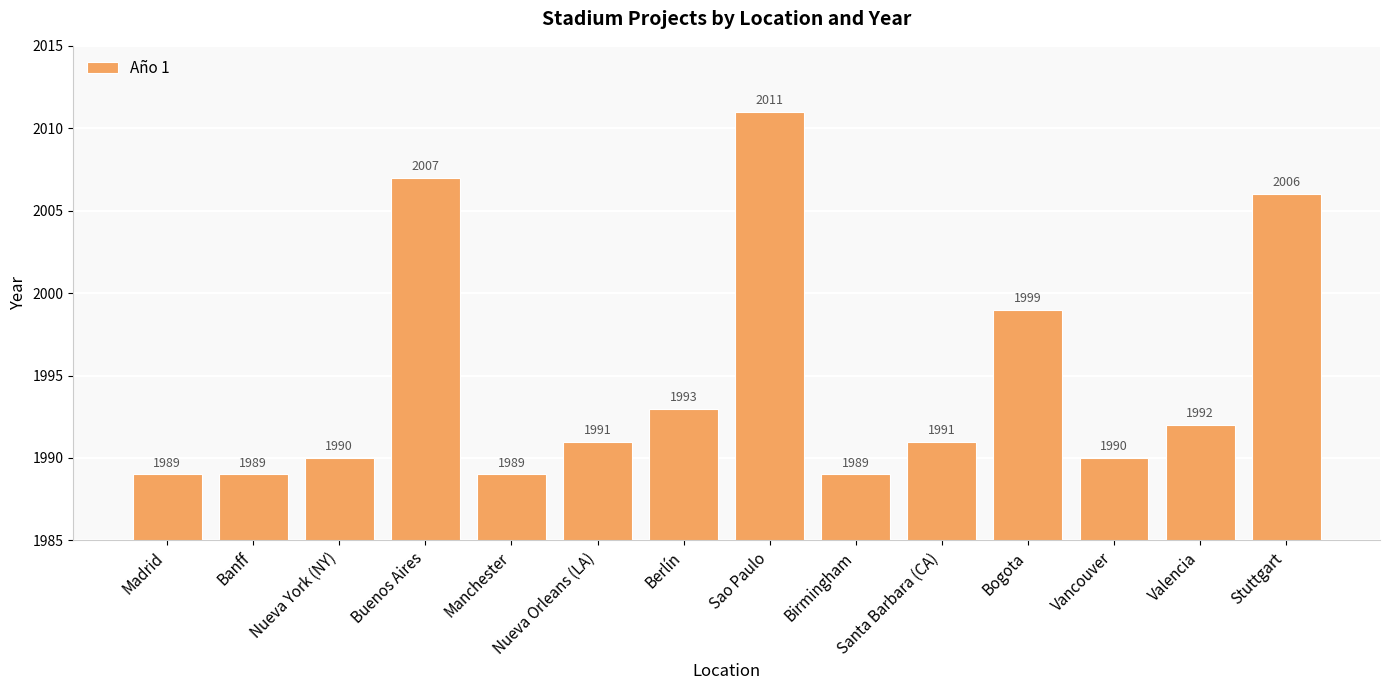

At which label does the data first exceed 1991?

Buenos Aires